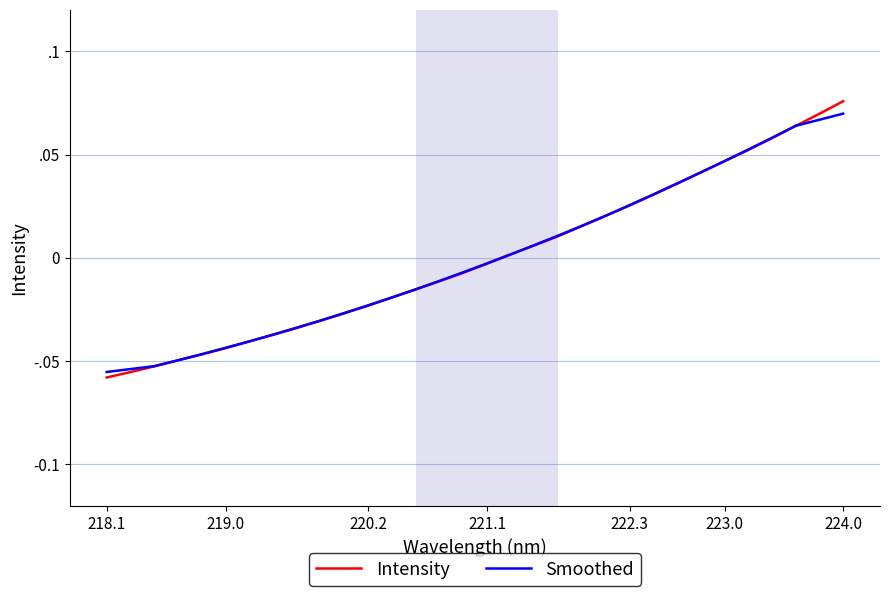

Is this an area chart (filled region under the line)?

No